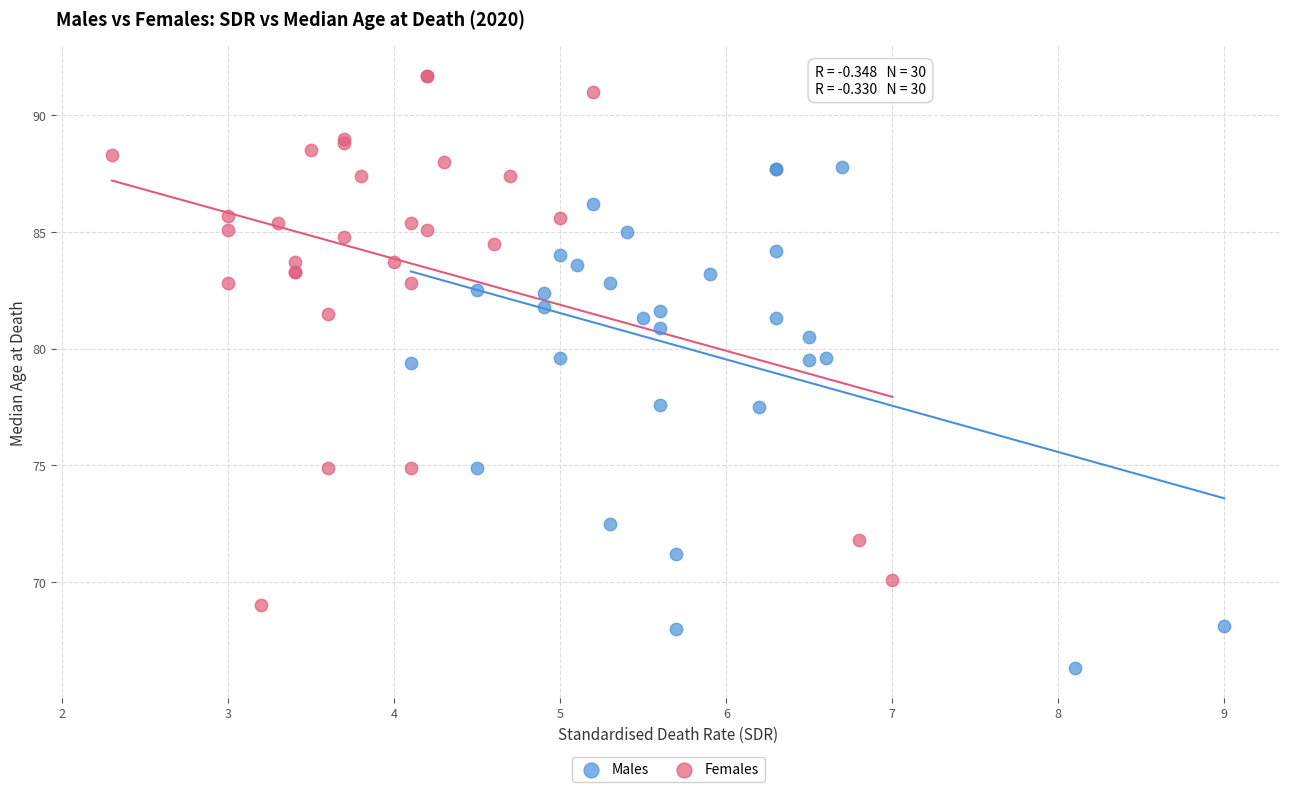

Which series contains the highest Y value?

Females